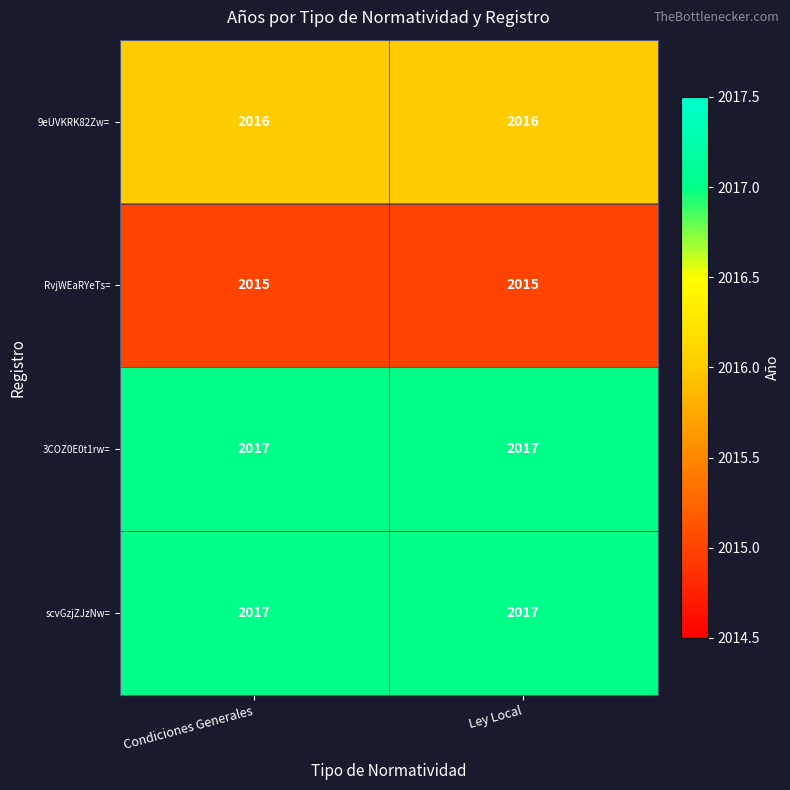

What is the difference between the highest and lowest values at Ley Local?

2